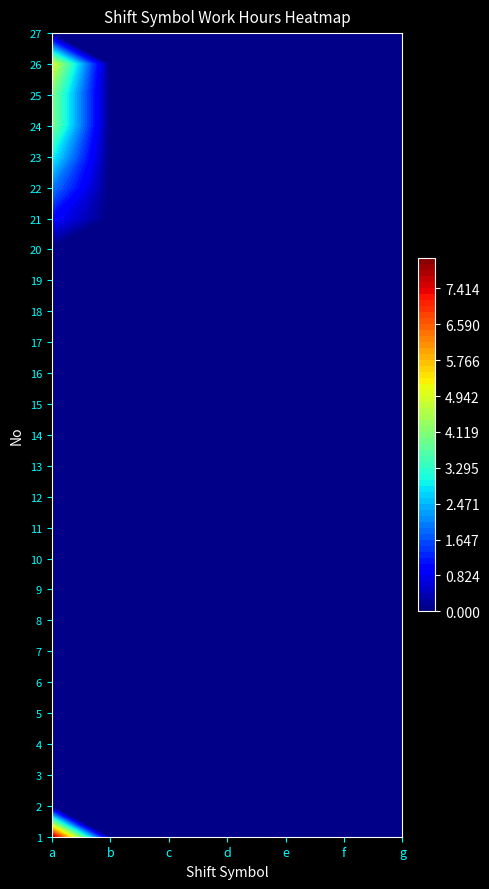

Rank the categories by g value from highest to lowest.

0, 1, 2, 3, 4, 5, 6, 7, 8, 9, 10, 11, 12, 13, 14, 15, 16, 17, 18, 19, 20, 21, 22, 23, 24, 25, 26